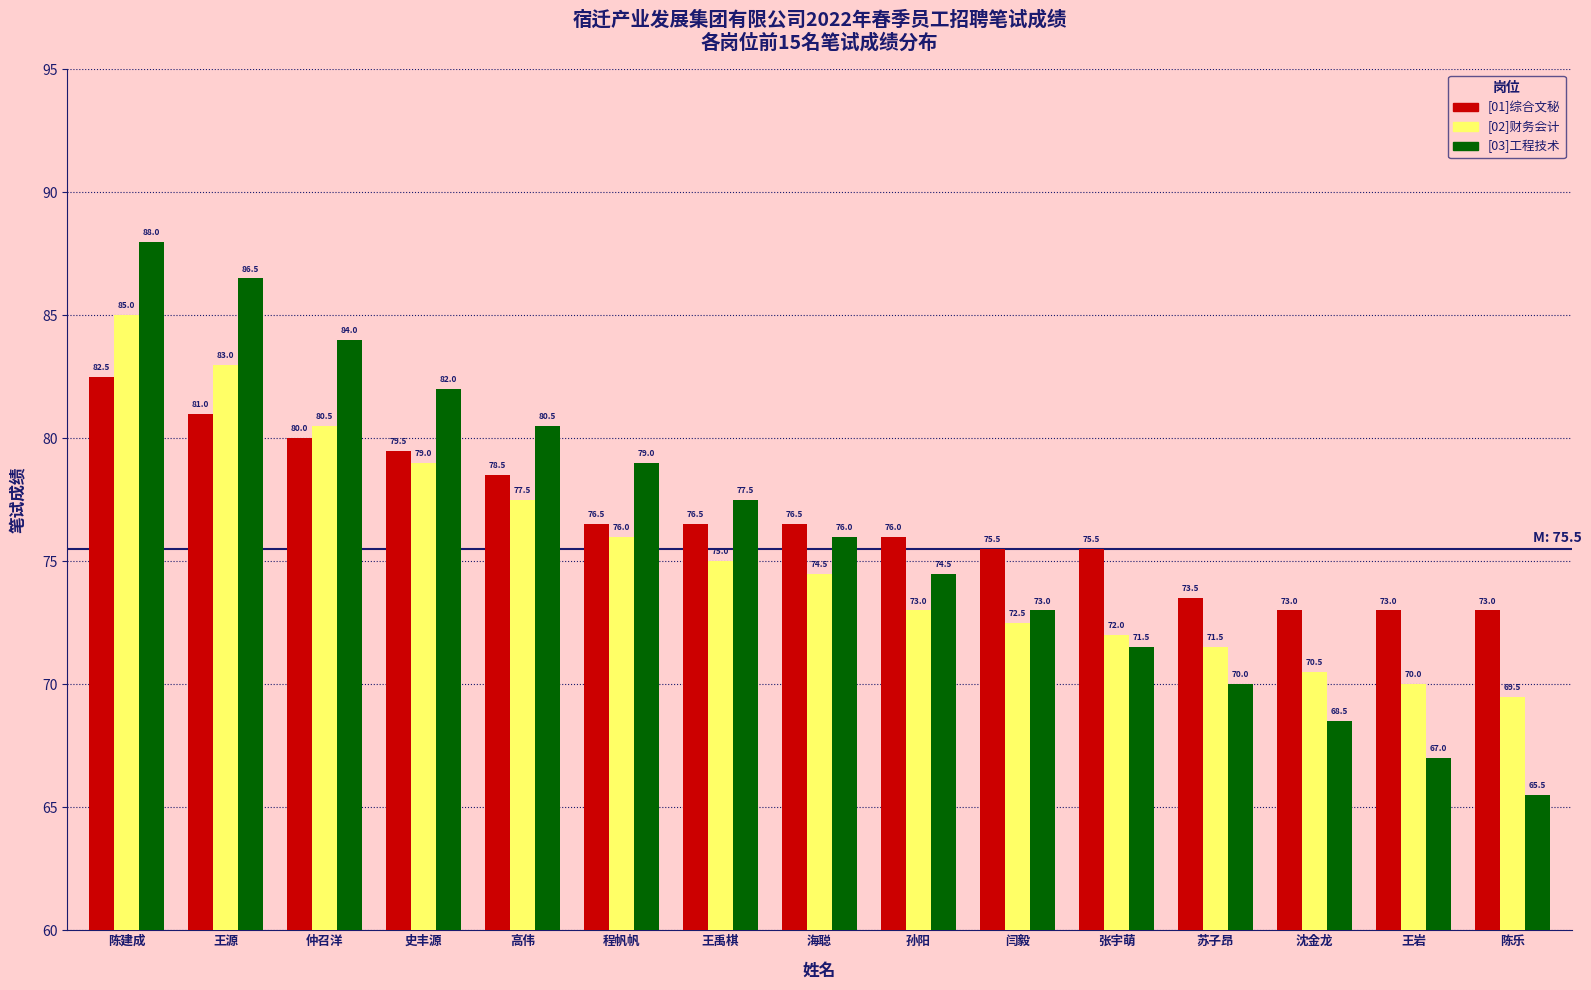

What is the maximum value shown in the chart?

88.0